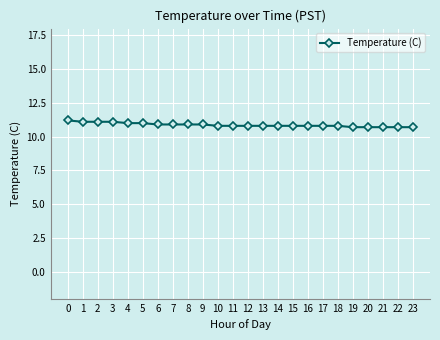

Count the values in the range 10 to 11.

20